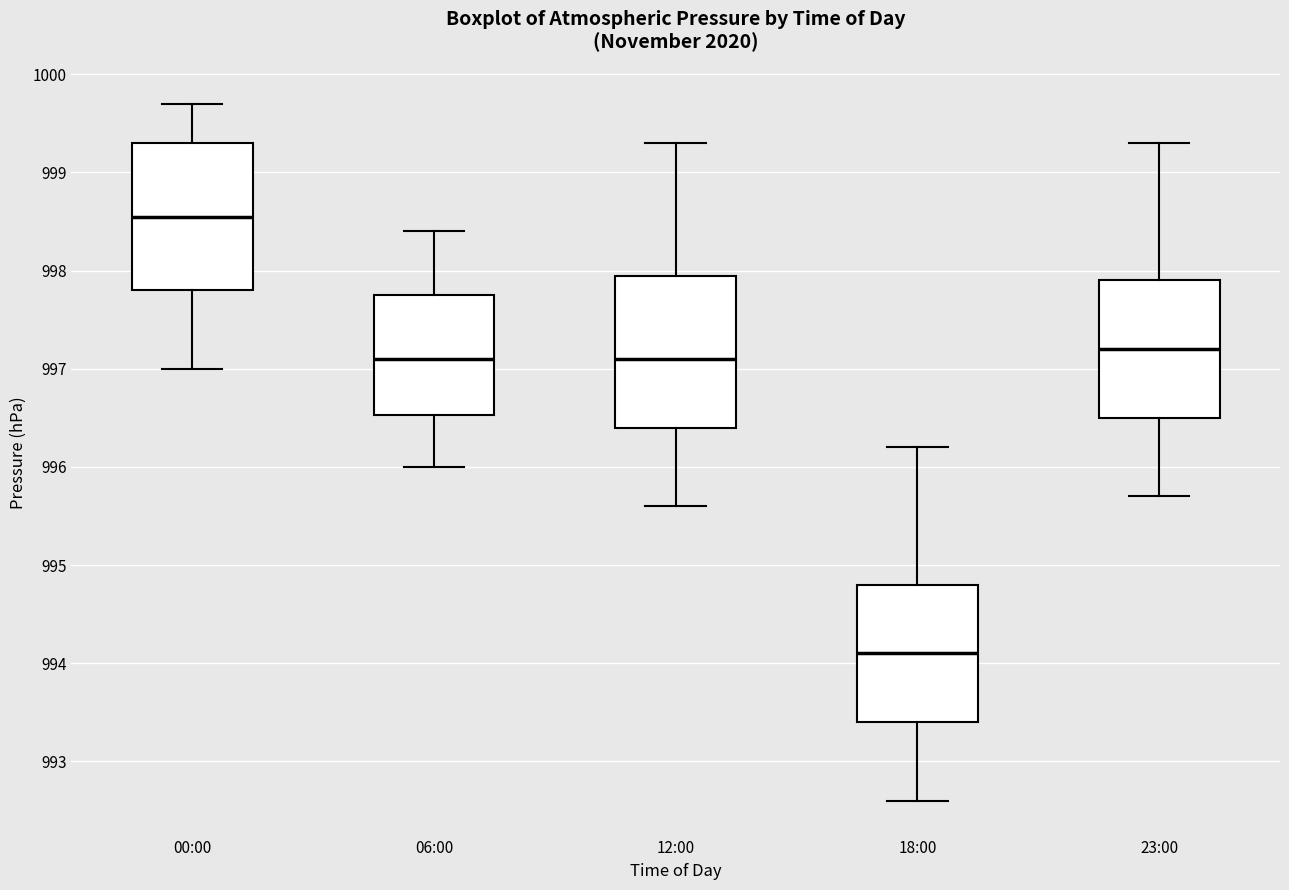

Reading left to right, transcribe this box plot: for each box, give where its median line is, the range the box spans, and where its two whiskers end, as read against the y-axis. The values are not printed on the chart, so give them approximately, as read against the axis.

00:00: median 998.6, box 997.8 to 999.3, whiskers 997.0 to 999.7
06:00: median 997.1, box 996.5 to 997.8, whiskers 996.0 to 998.4
12:00: median 997.1, box 996.4 to 998.0, whiskers 995.6 to 999.3
18:00: median 994.1, box 993.4 to 994.8, whiskers 992.6 to 996.2
23:00: median 997.2, box 996.5 to 997.9, whiskers 995.7 to 999.3